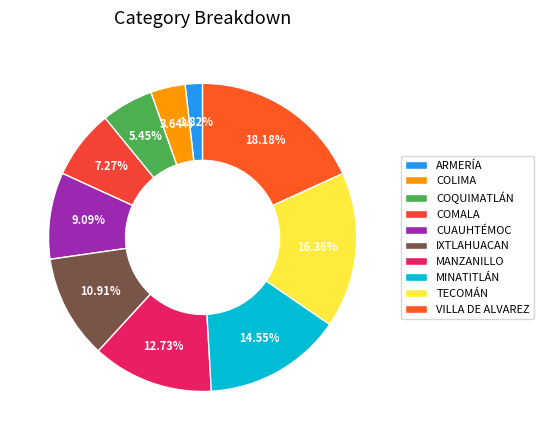

What is the smallest slice in the pie chart?

ARMERÍA